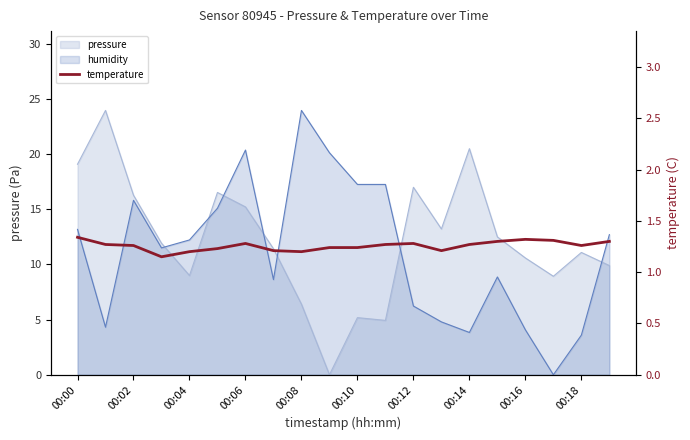

How many lines are shown in the chart?

1